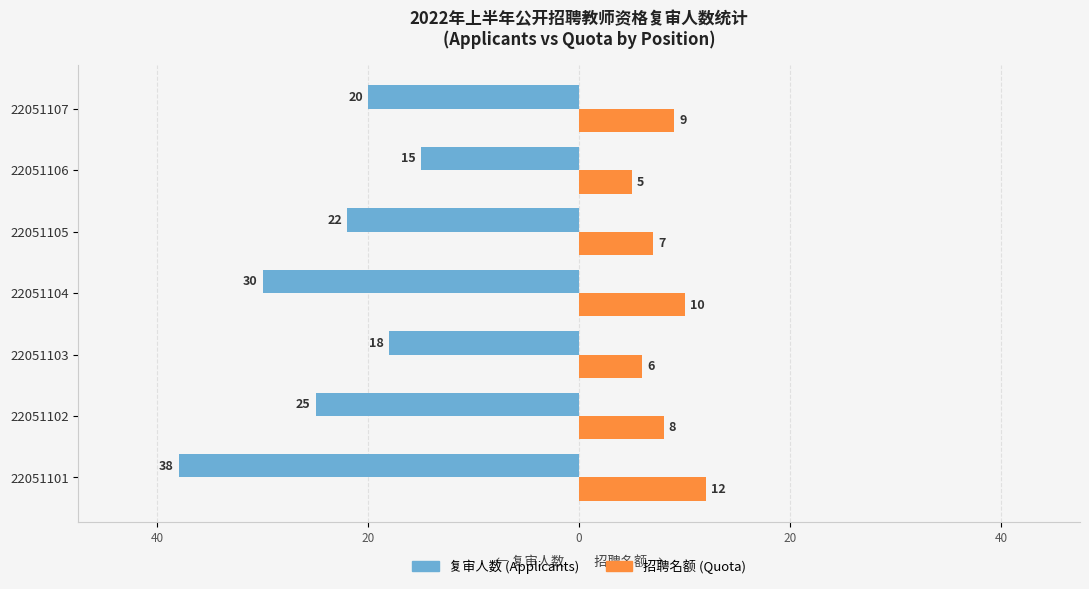

What are all the series names shown in the legend?

复审人数 (Applicants), 招聘名额 (Quota)